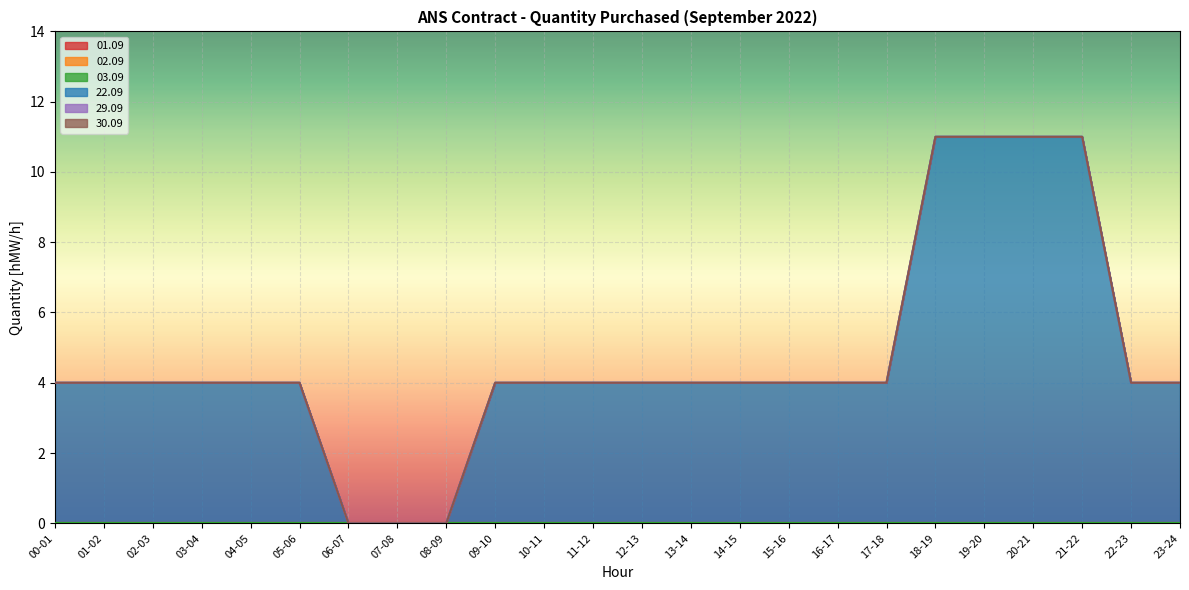

What position from the right is 20-21?

4